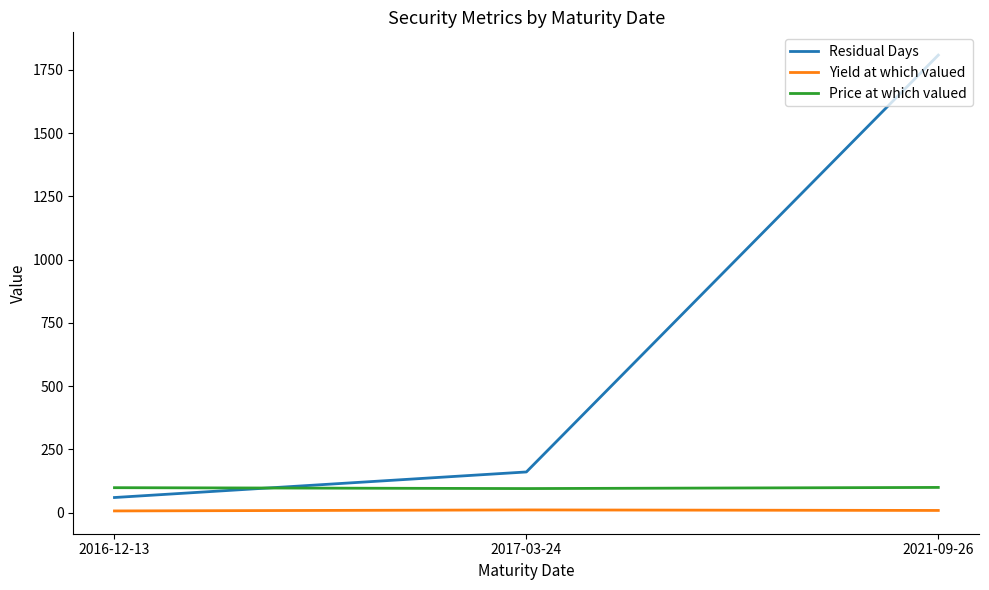

Which series has the largest range (max minus min)?

Residual Days